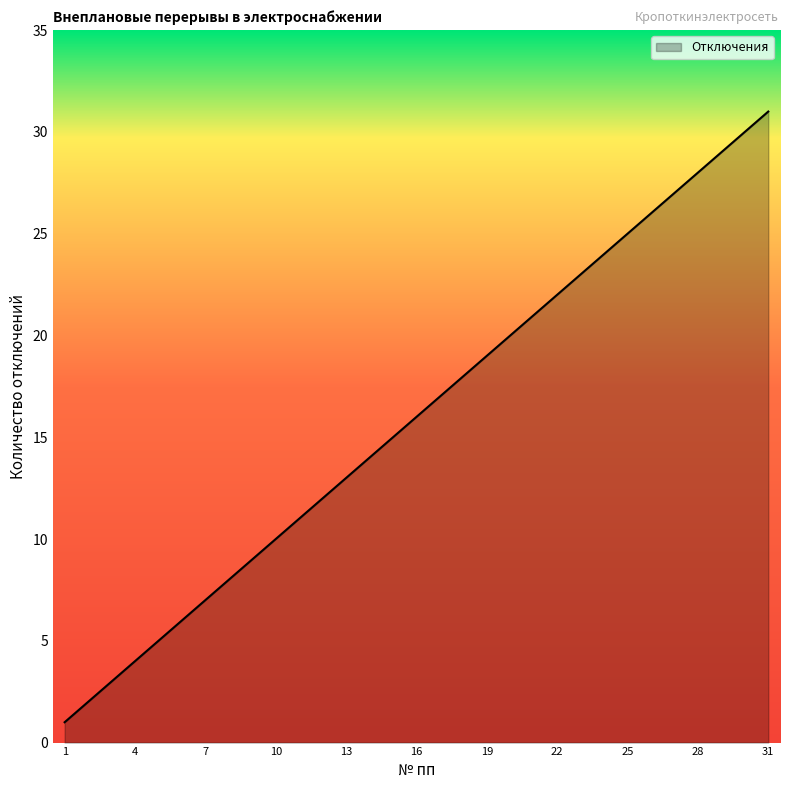

What is the difference between the maximum and minimum values?

30.0